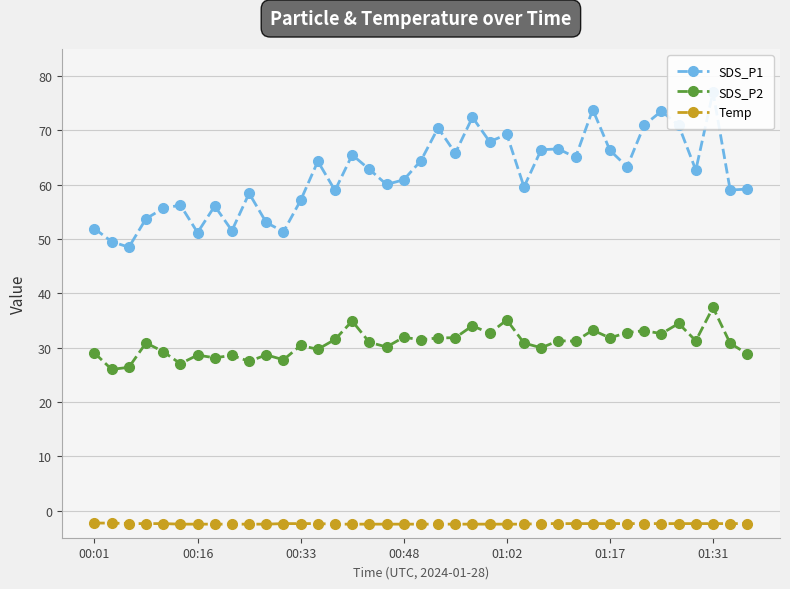

Which category has the highest value in the Temp series?

00:01